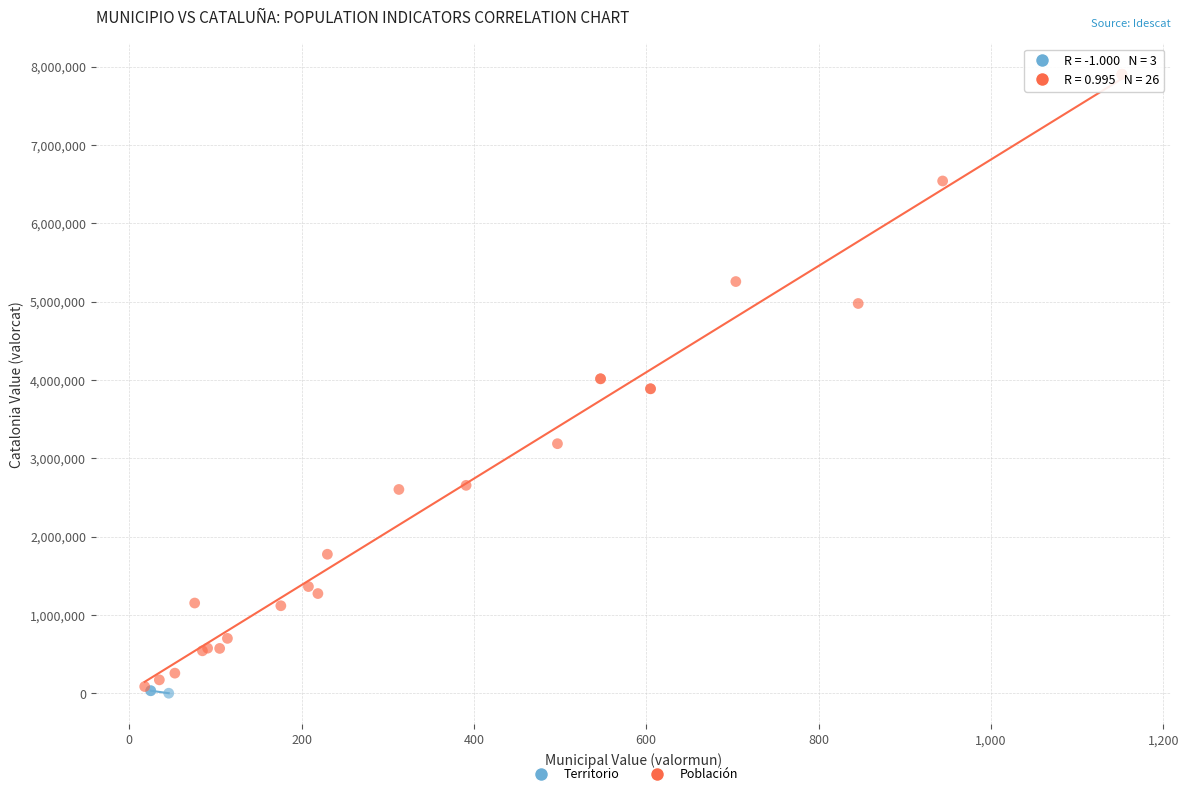

Which series contains the highest Y value?

Población